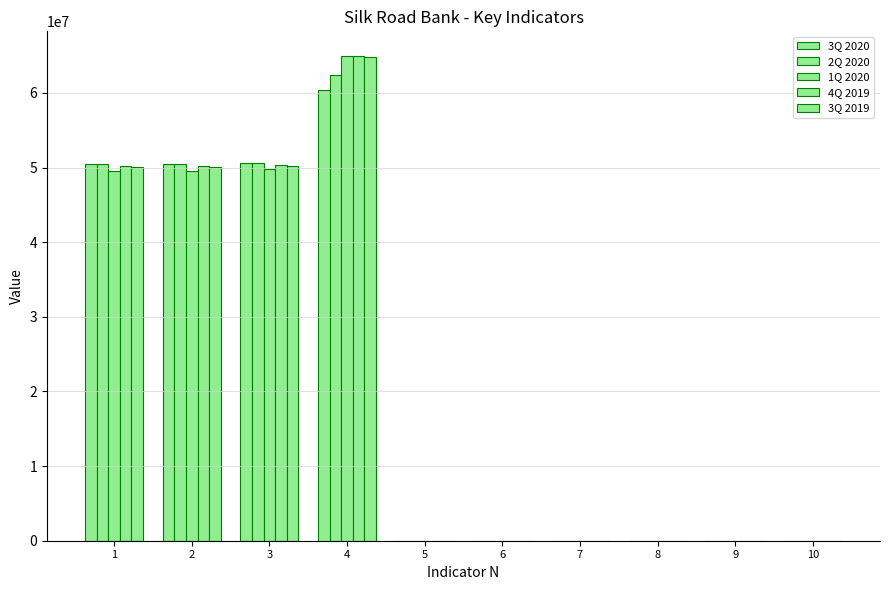

Which series has the largest range (max minus min)?

1Q 2020